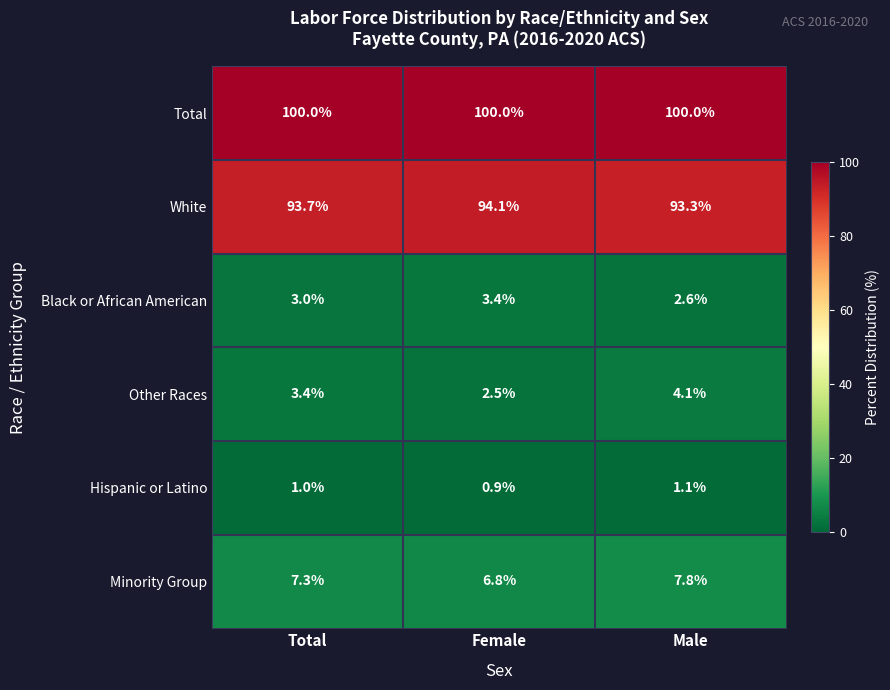

The White series shows 93.7 at Total. True or false?

True